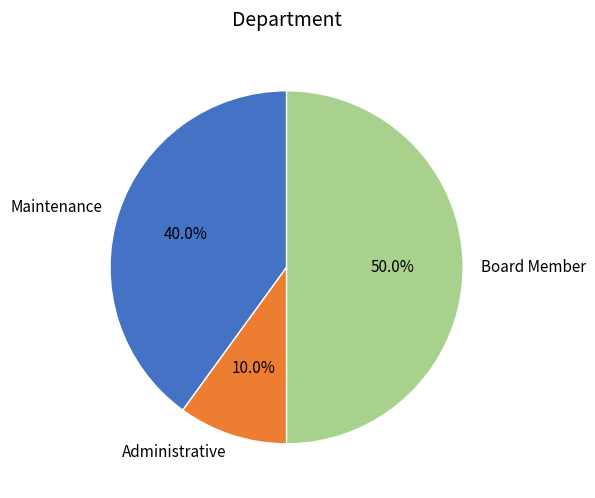

To the nearest percent, what is the combined percentage of Maintenance and Administrative?

50%